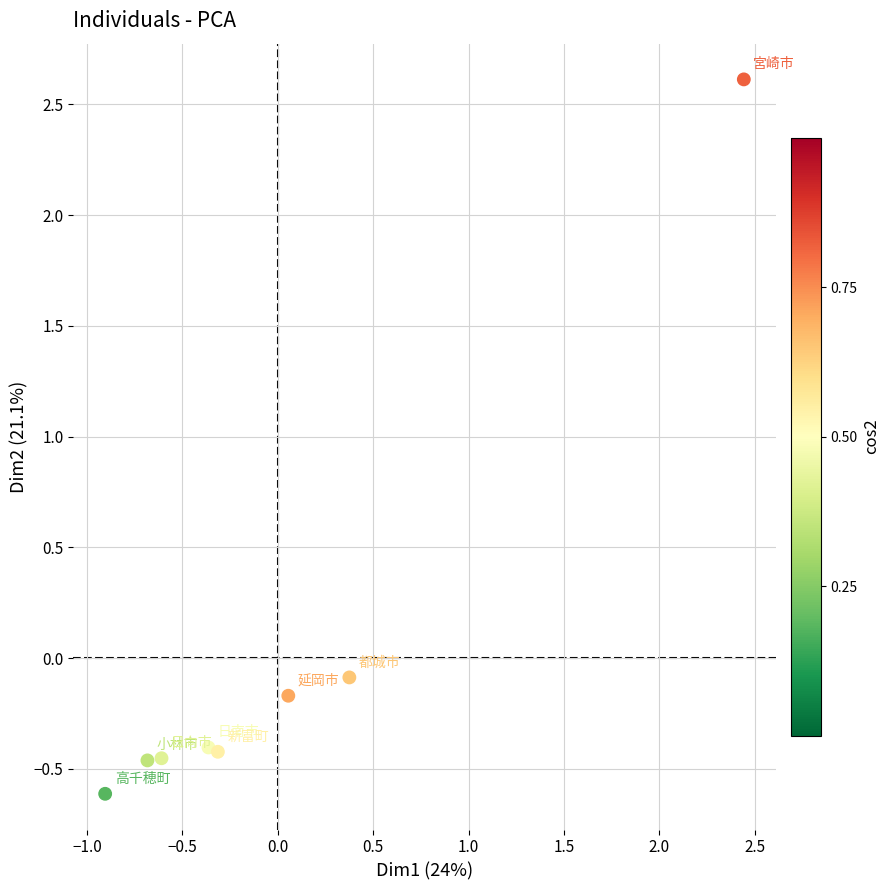

What is the range of X values (max minus min)?

3.3